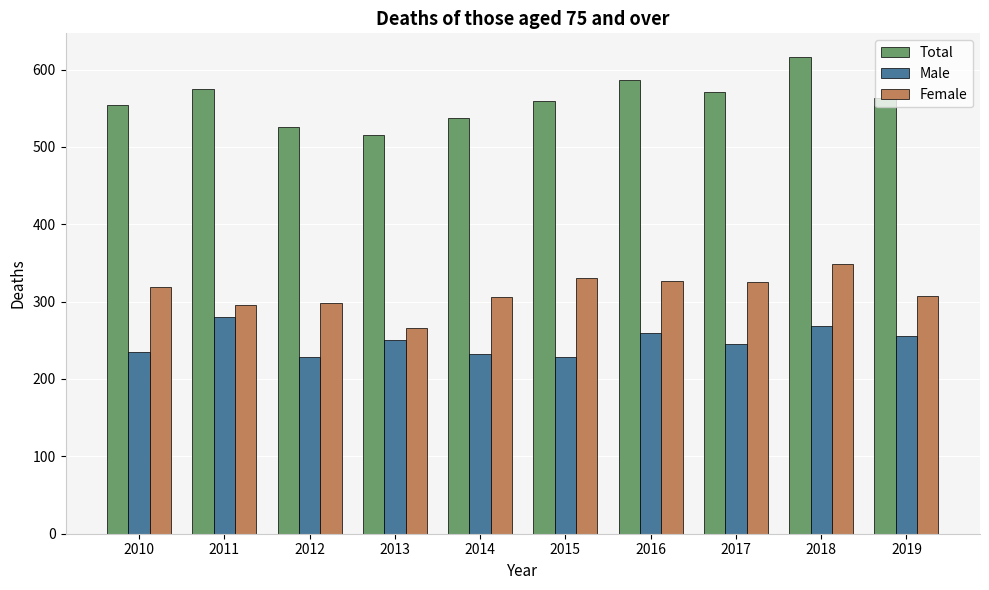

Rank the series at 2013 from highest to lowest value.

Total, Female, Male